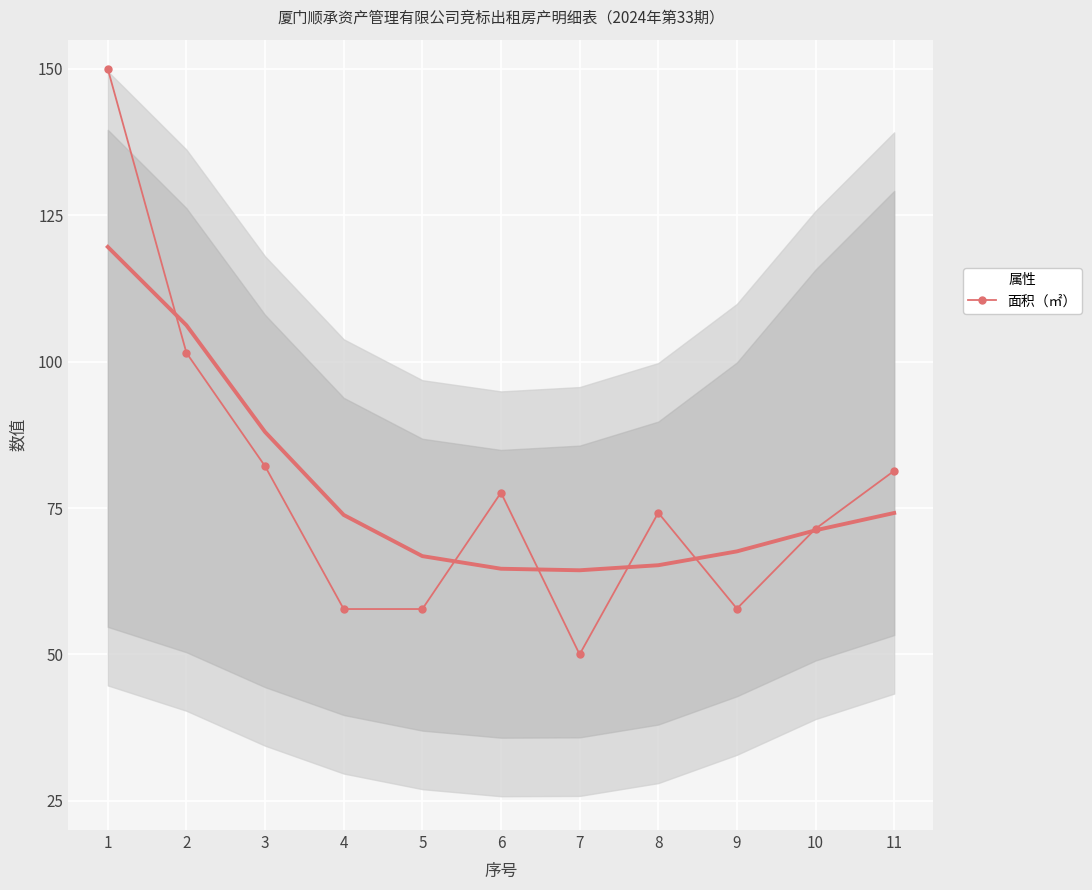

Reading left to right, what are all the values shown in this chart?

1=150.0	2=101.5	3=82.1	4=57.7	5=57.7	6=77.6	7=50.0	8=74.2	9=57.8	10=71.5	11=81.4